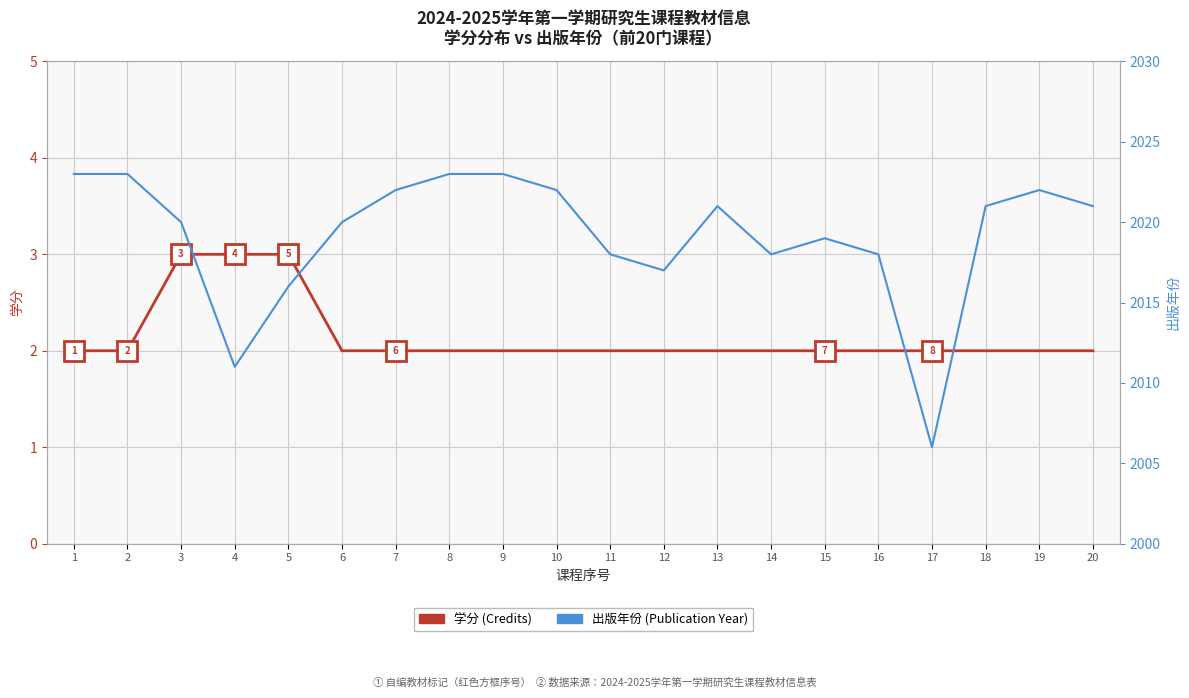

Which series has the largest range (max minus min)?

出版年份 (Publication Year)